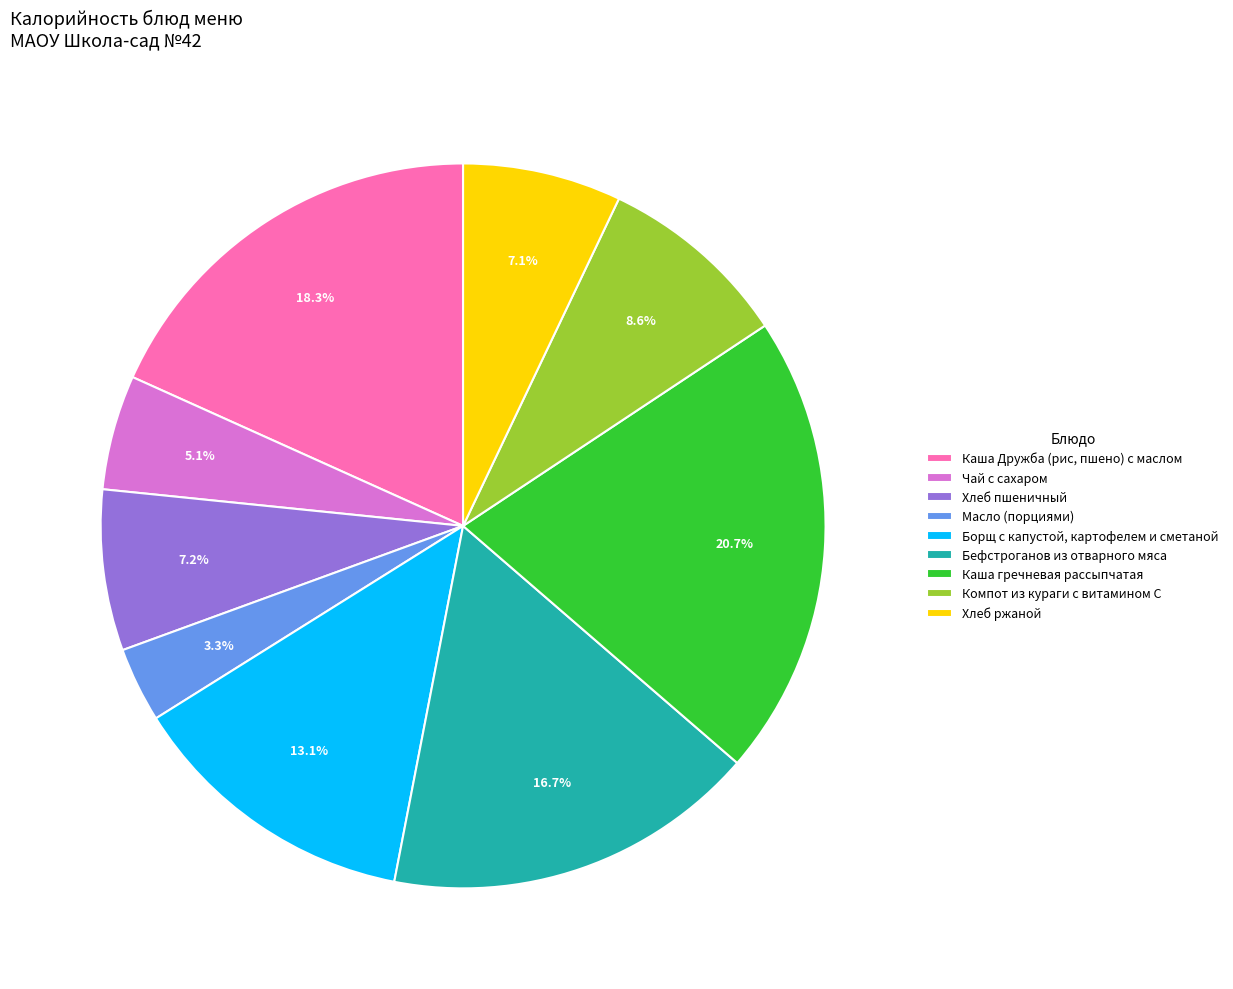

What portion of the pie excludes Каша Дружба (рис, пшено) с маслом?

81.7%